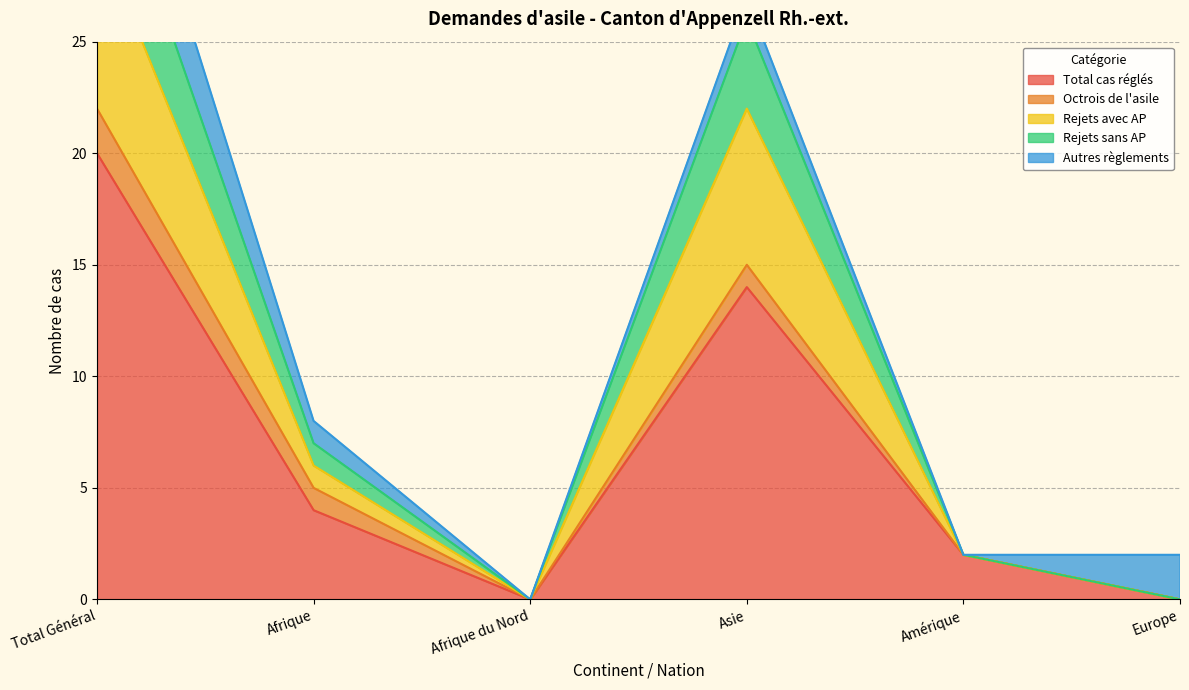

Between Amérique and Europe, which series saw the biggest shift?

Total cas réglés